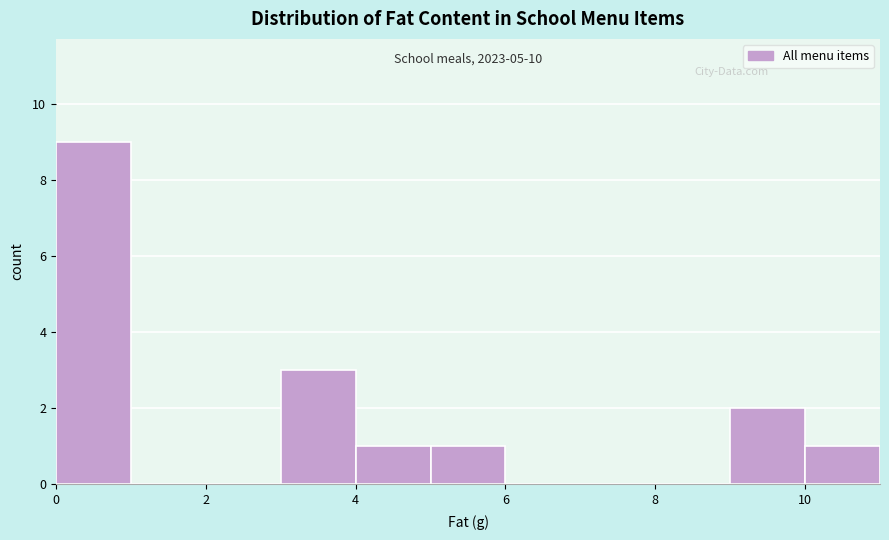

Over which range of the x-axis is the bar tallest?

0 to 1